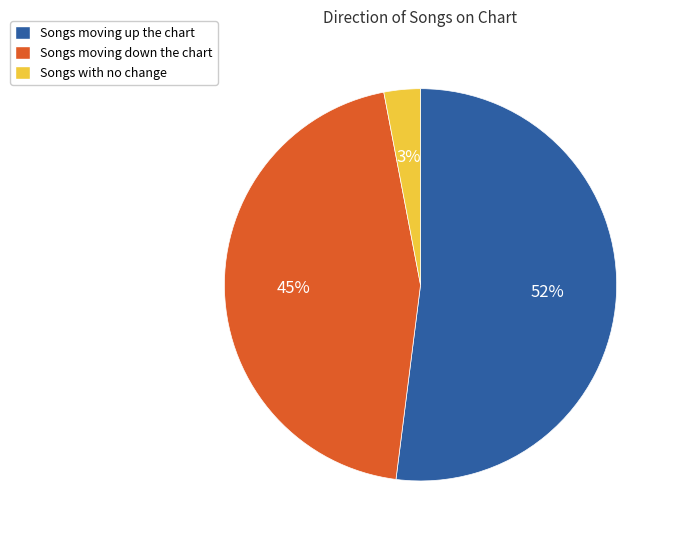

To the nearest percent, what is the difference between the largest and smallest slice percentages?

49%